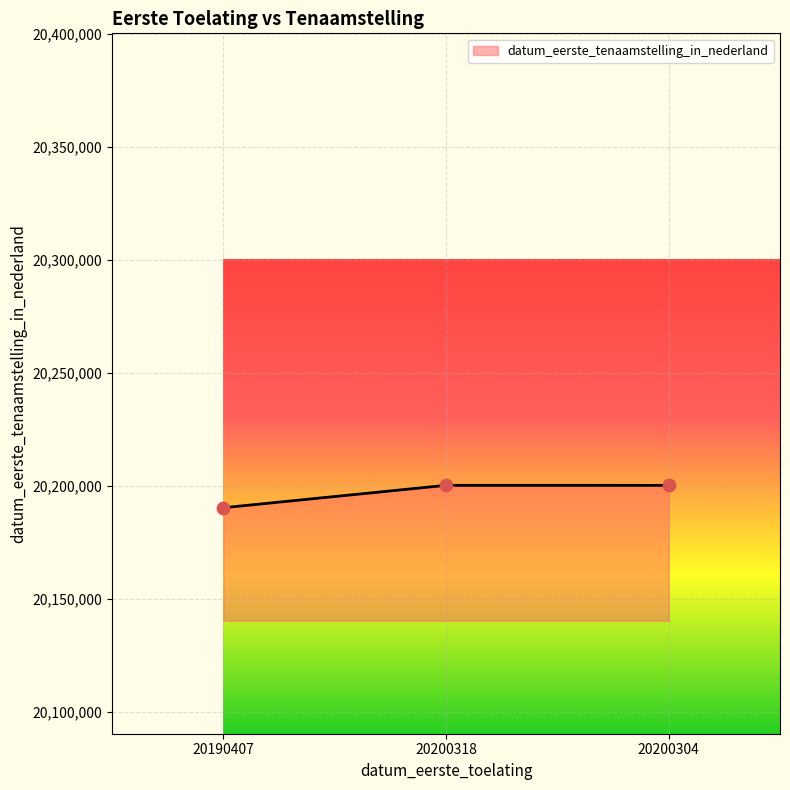

What is the change in value from 20190407 to 20200304?

+9897